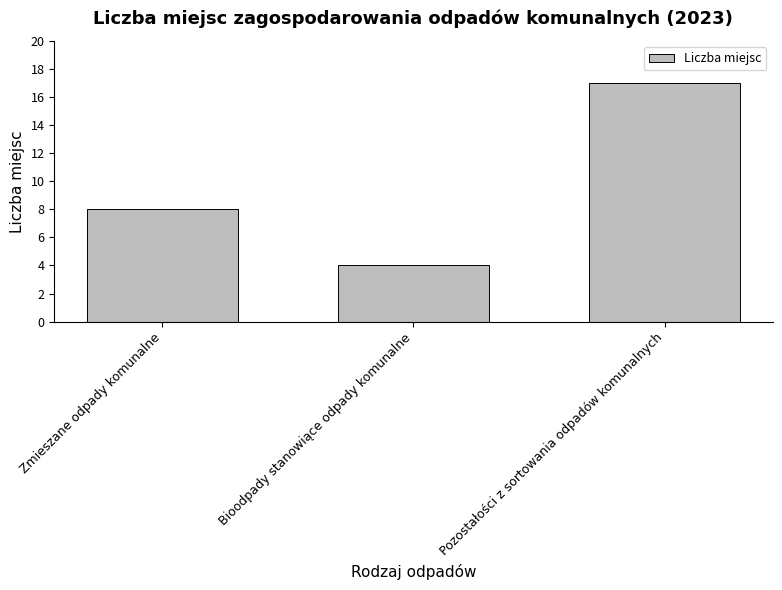

What is the ratio of the value at Zmieszane odpady komunalne to the value at Pozostałości z sortowania odpadów komunalnych?

0.5